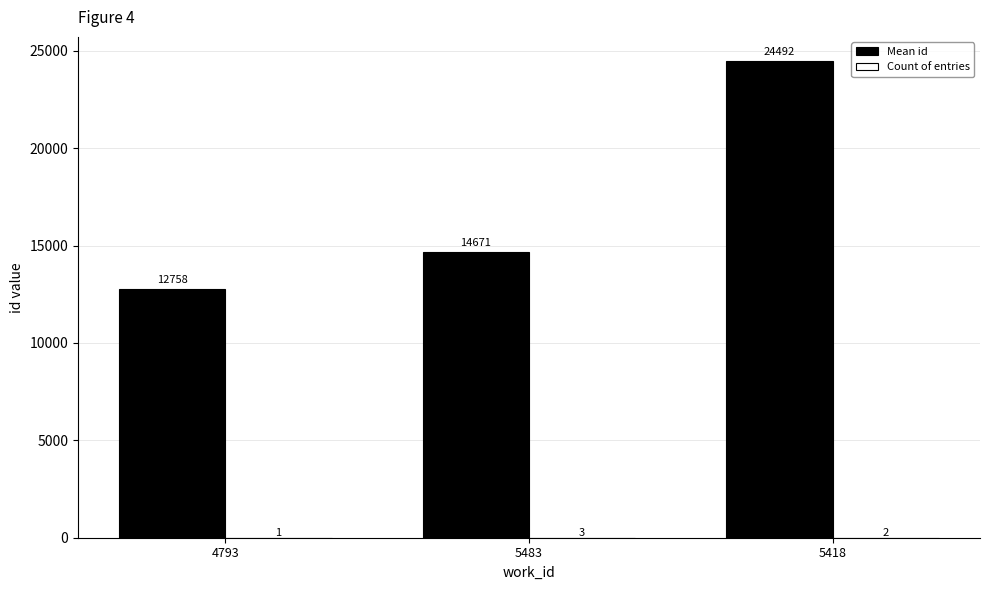

What is the maximum value shown in the chart?

24491.5